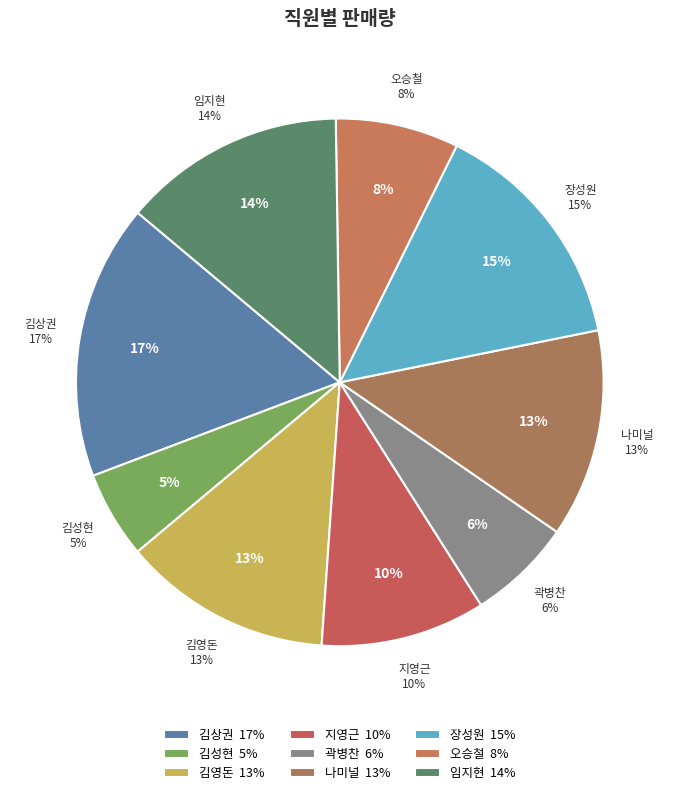

What is the smallest slice in the pie chart?

김성현